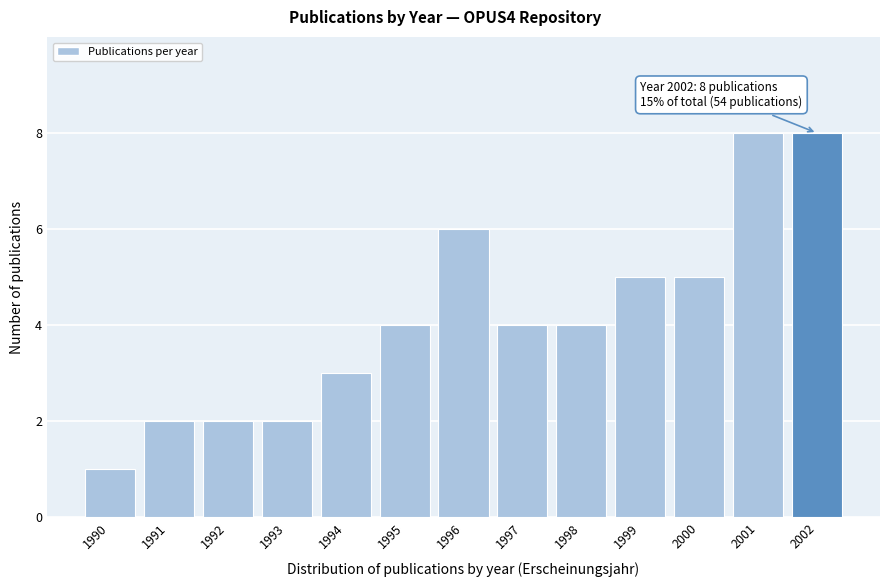

Reading left to right, transcribe all the data shown in this chart.

1	2	2	2	3	4	6	4	4	5	5	8	8